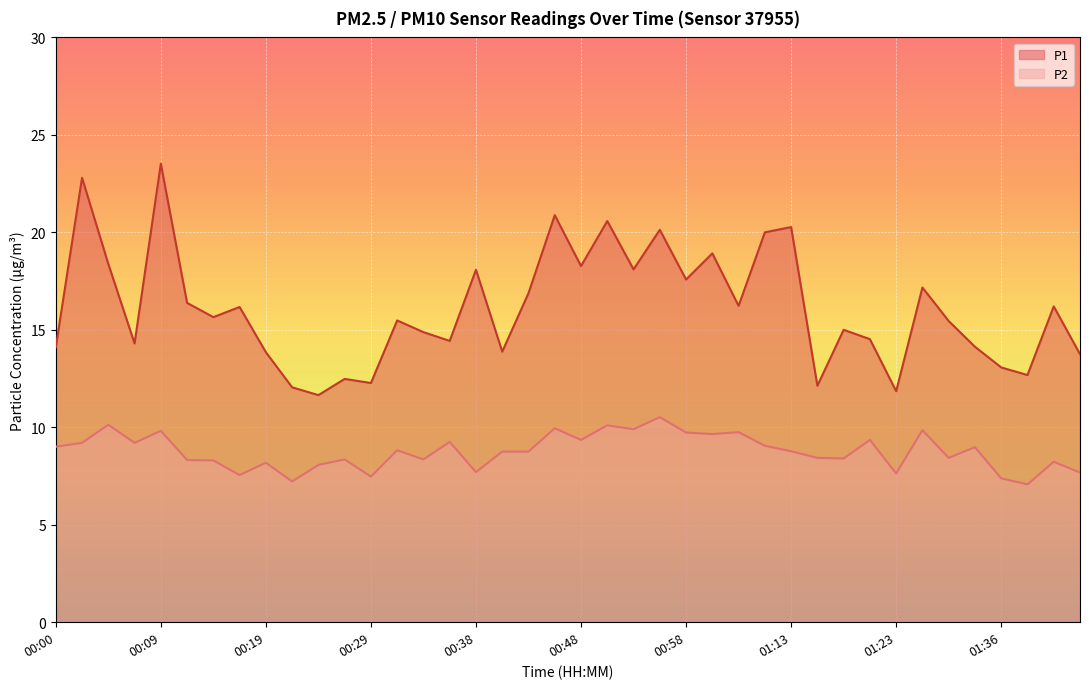

Which label corresponds to the smallest value in the chart?

01:38